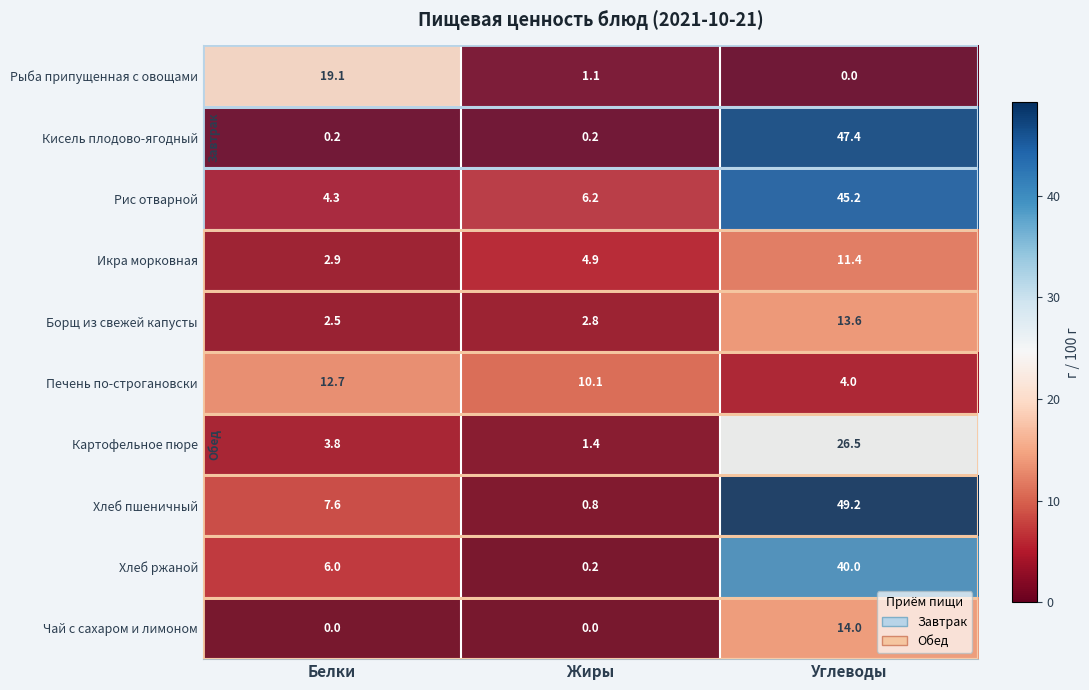

What is the difference between the maximum and minimum values in the Рис отварной series?

40.9